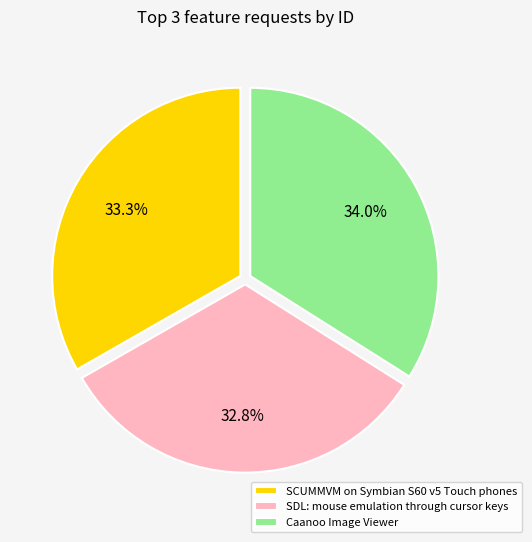

Does SCUMMVM on Symbian S60 v5 Touch phones represent more than half of the total?

No